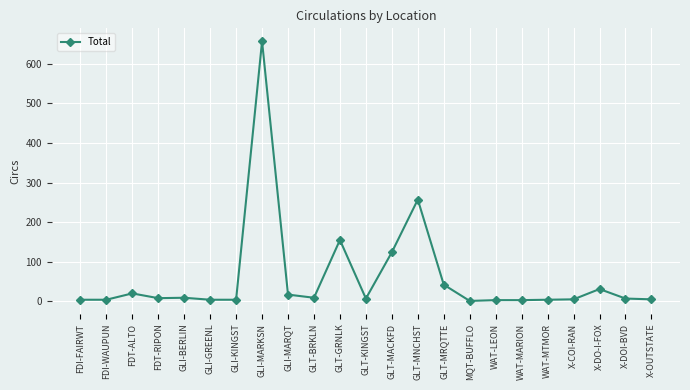

Which has a higher value, GLT-MNCHST or GLI-MARKSN?

GLI-MARKSN